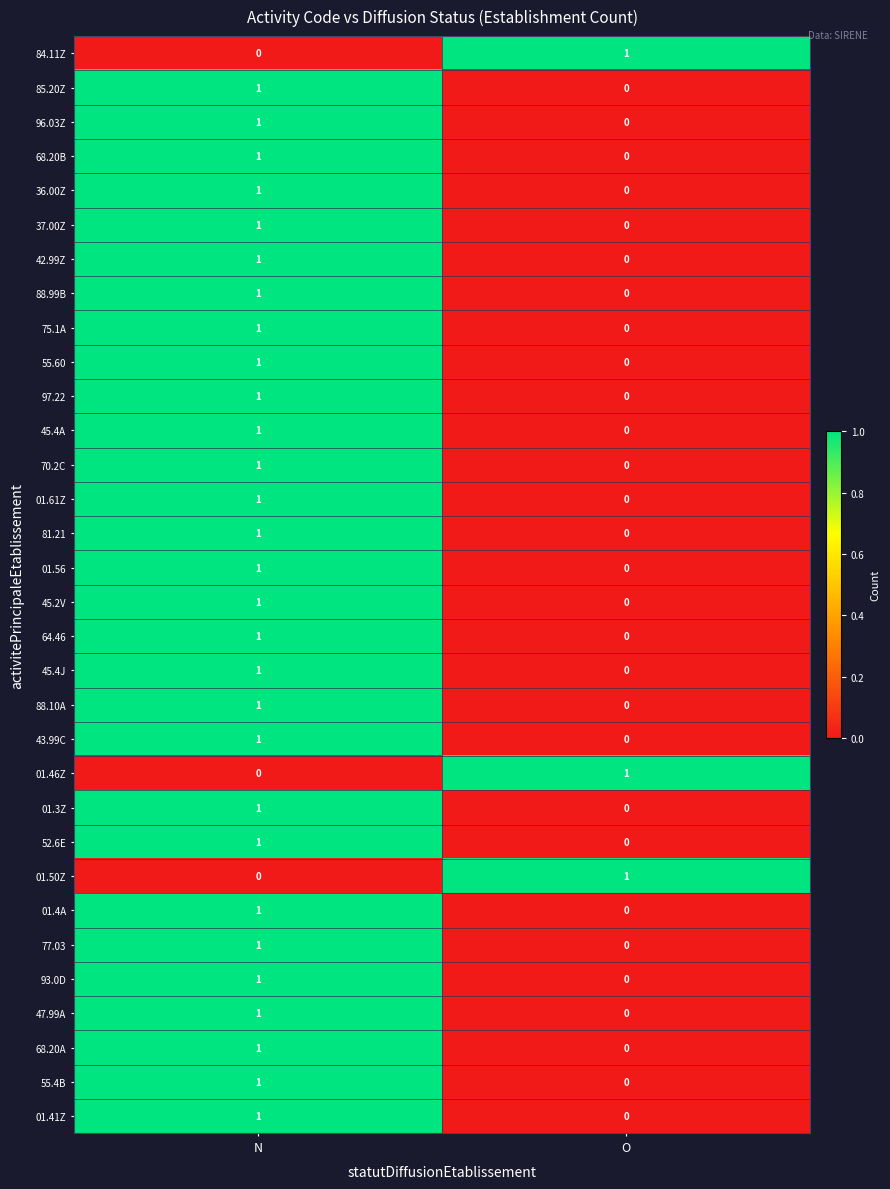

At which label does 97.22 reach its minimum?

O